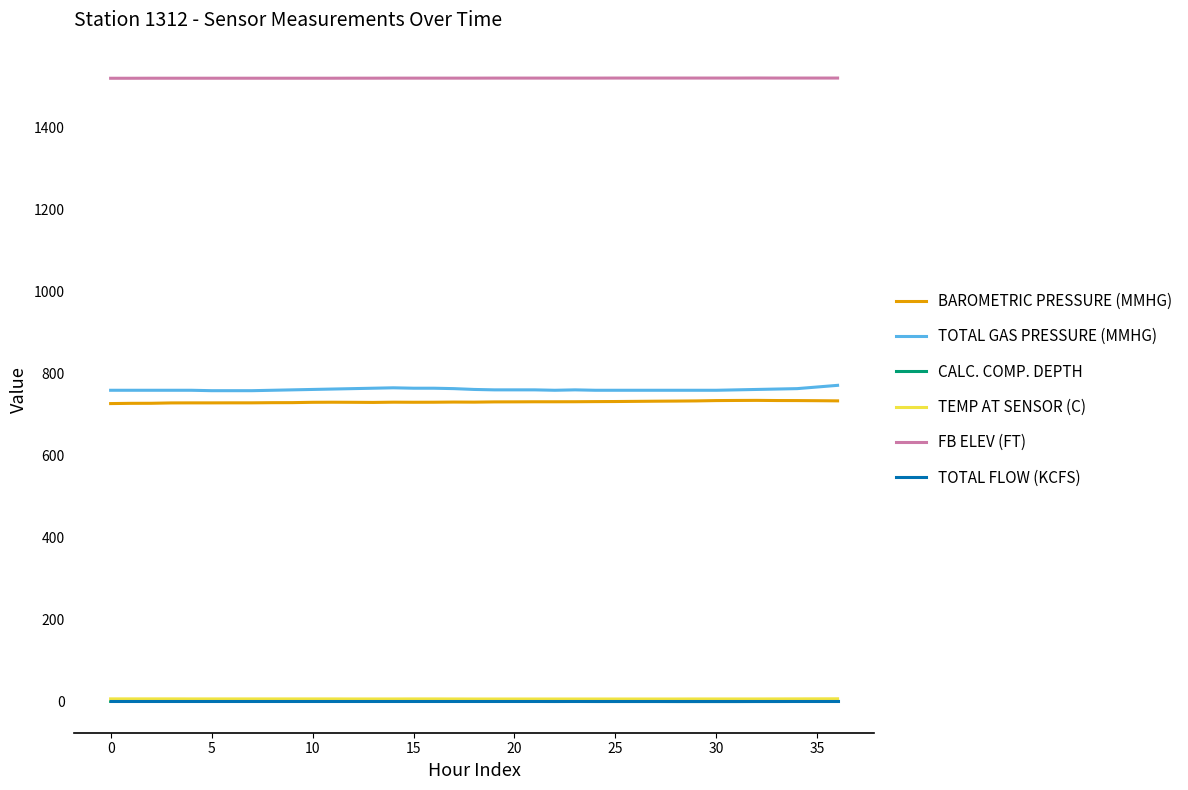

What is the smallest value displayed?

1.1